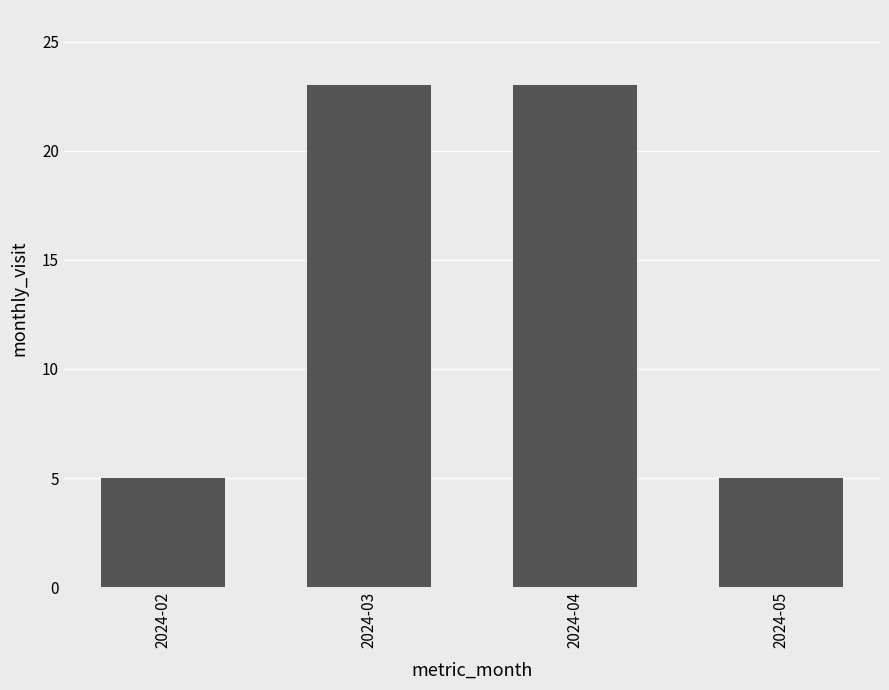

True or false: the data shows 10 at 2024-04.

False